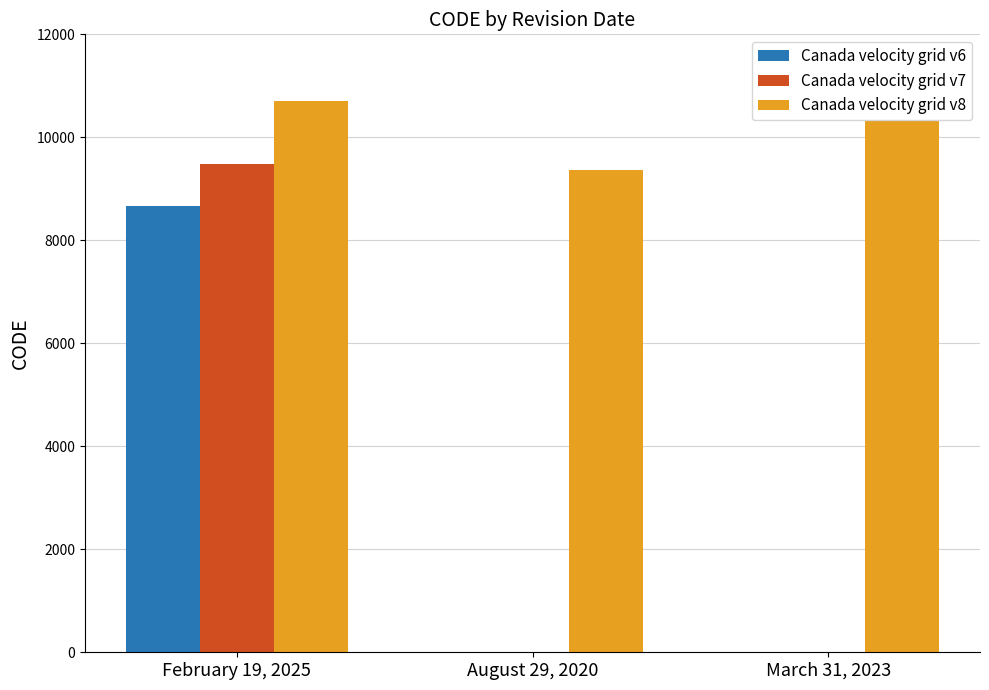

Which series changed the most between August 29, 2020 and March 31, 2023?

Canada velocity grid v8